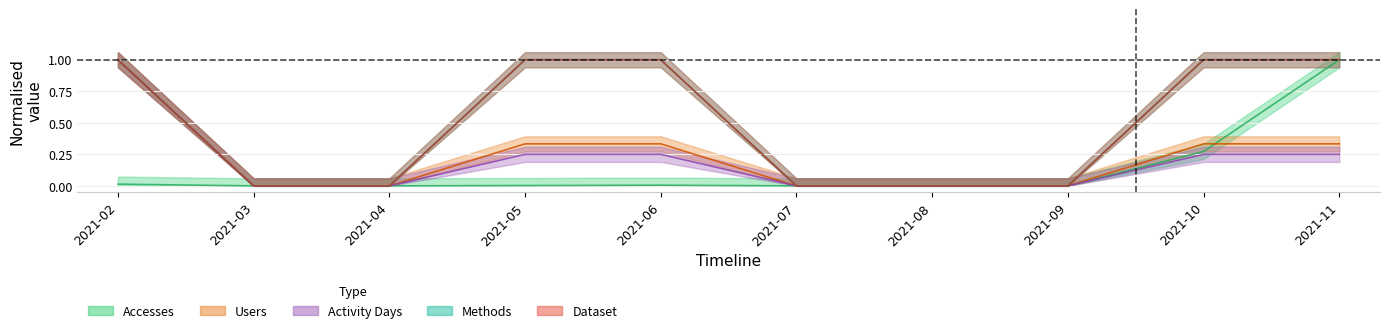

True or false: Activity Days has a value of -0.4 at 2021-04.

False